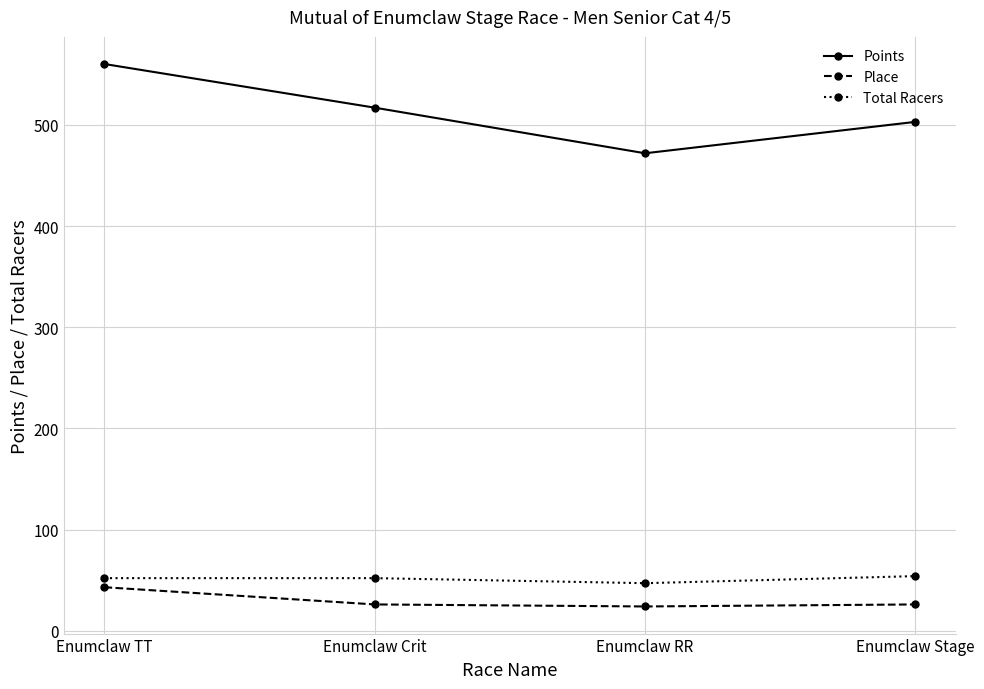

At which category does the chart reach its peak across all series?

Enumclaw TT